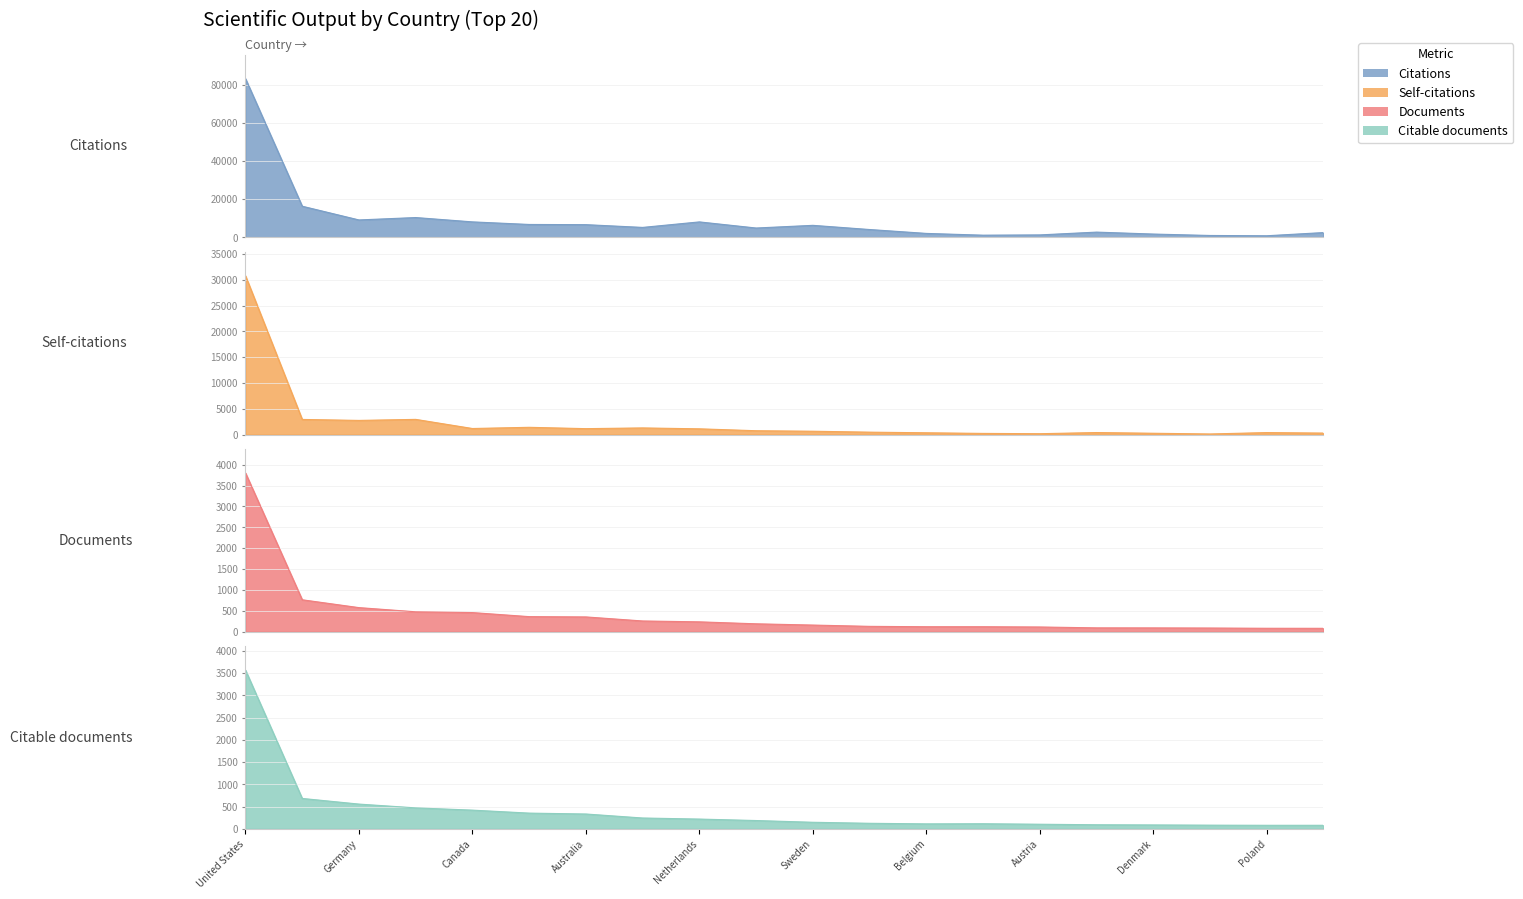

In Citable documents, how many points are higher than both neighbors (excluding endpoints)?

1